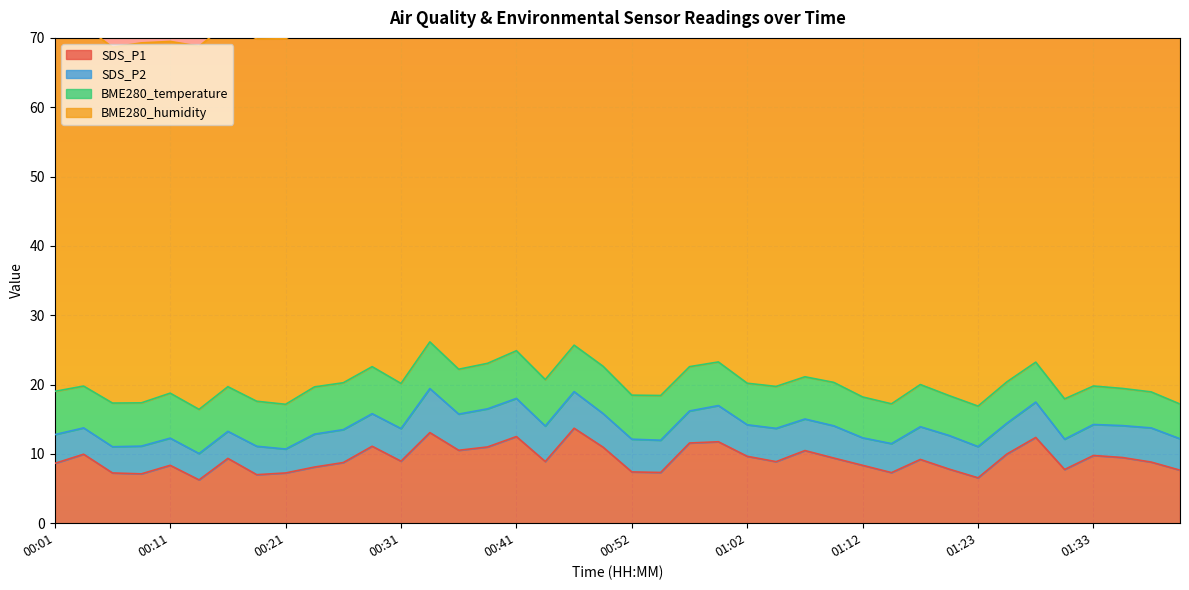

The BME280_temperature series shows 9.8 at 01:05. True or false?

False